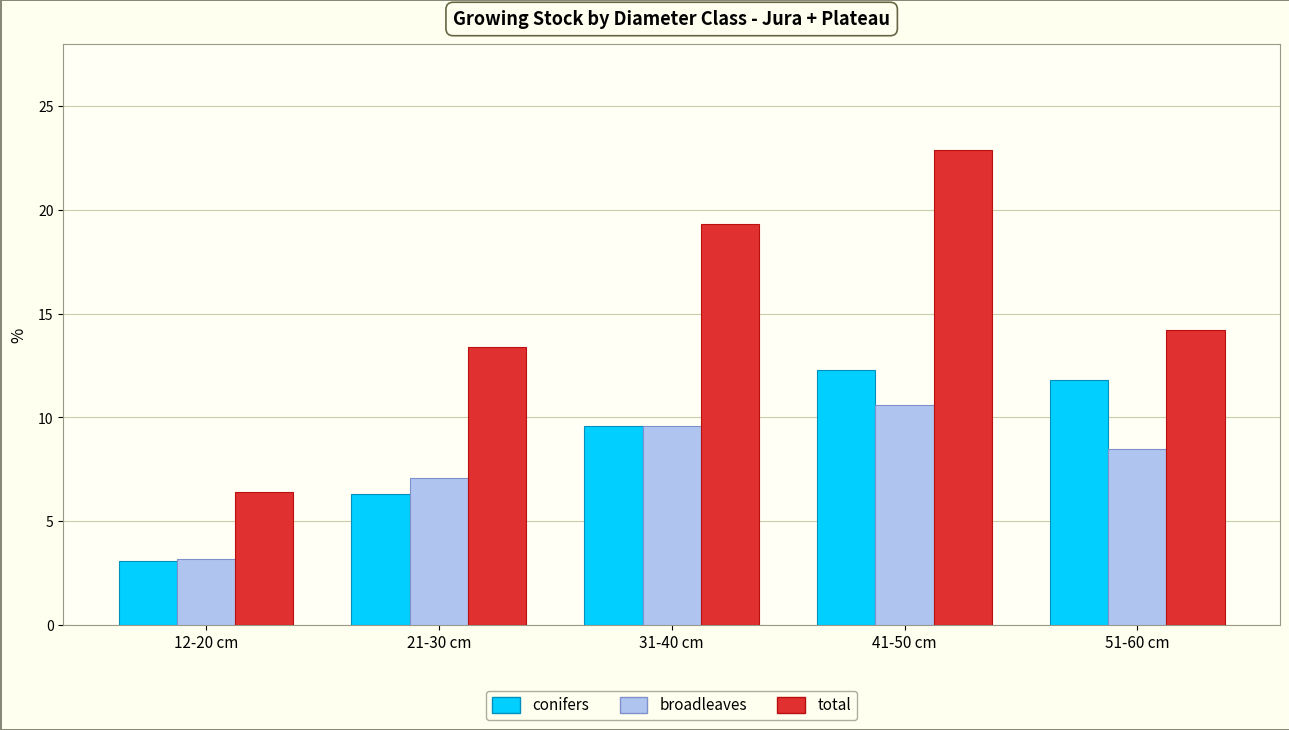

Reading left to right, transcribe all the data shown in this chart.

conifers: 12-20 cm=3.1	21-30 cm=6.3	31-40 cm=9.6	41-50 cm=12.3	51-60 cm=11.8
broadleaves: 12-20 cm=3.2	21-30 cm=7.1	31-40 cm=9.6	41-50 cm=10.6	51-60 cm=8.5
total: 12-20 cm=6.4	21-30 cm=13.4	31-40 cm=19.3	41-50 cm=22.9	51-60 cm=14.2